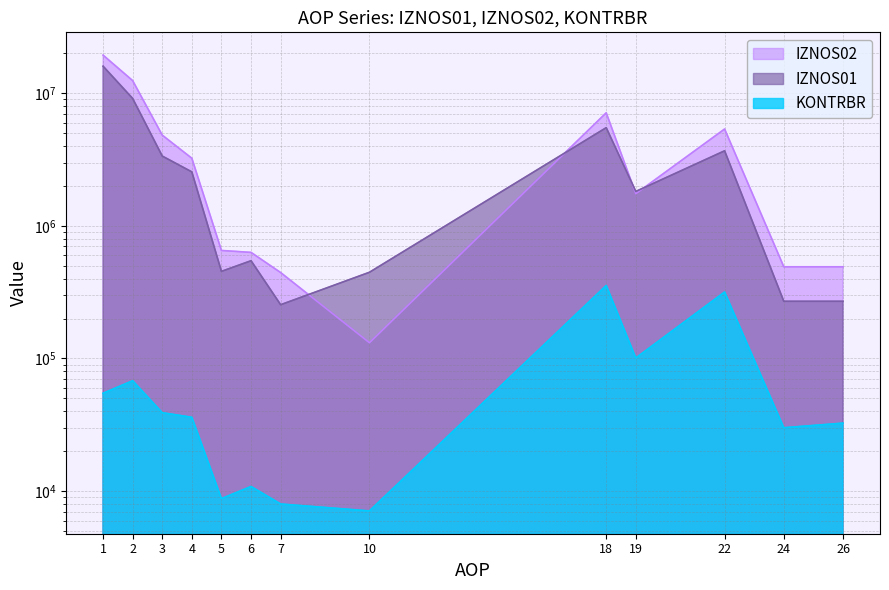

At which category is the sum across all series the highest?

1